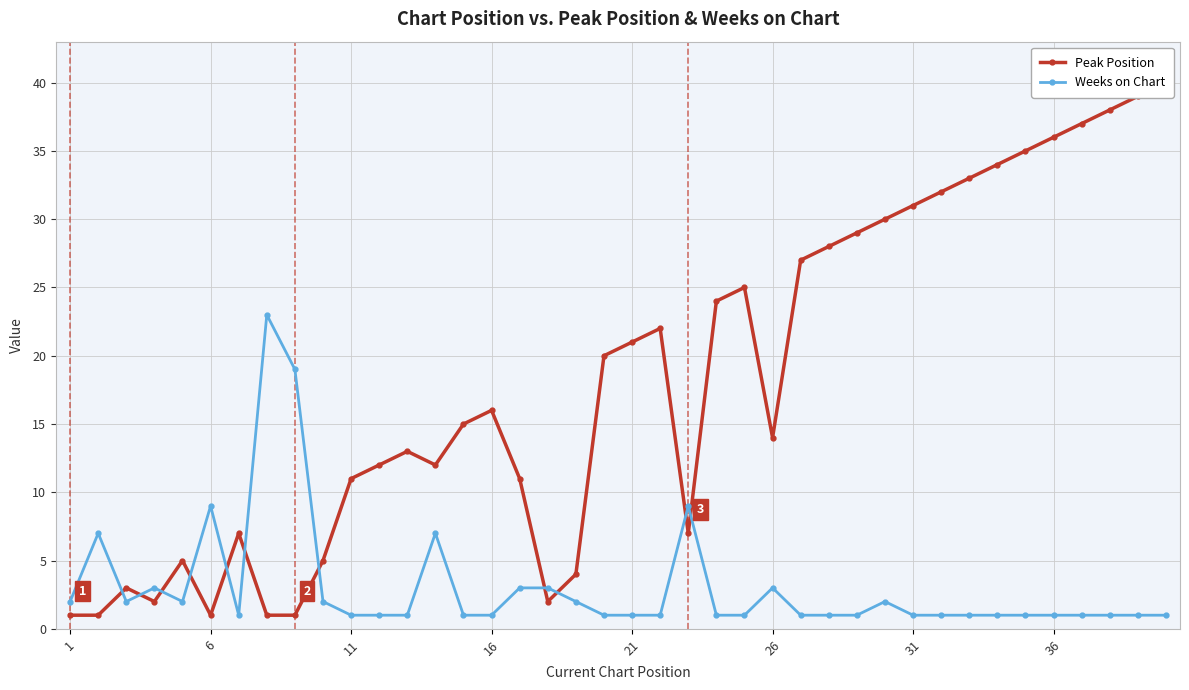

How many categories are shown in the chart?

40